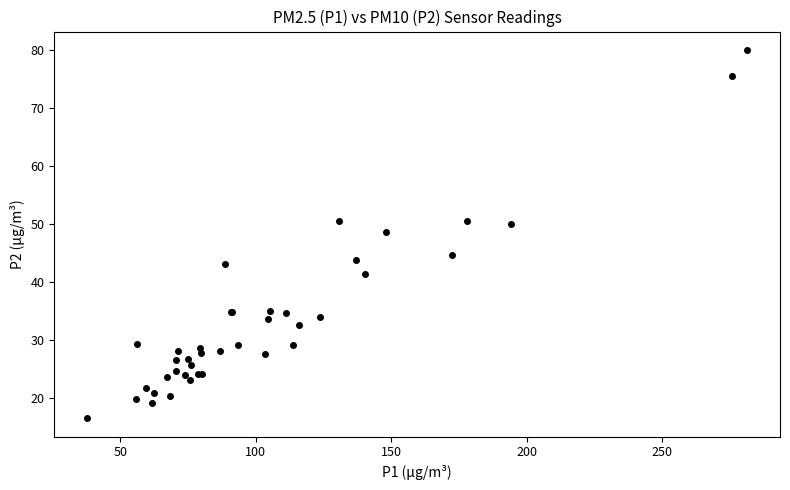

What Y value in the scatter plot is closest to 48?

48.7